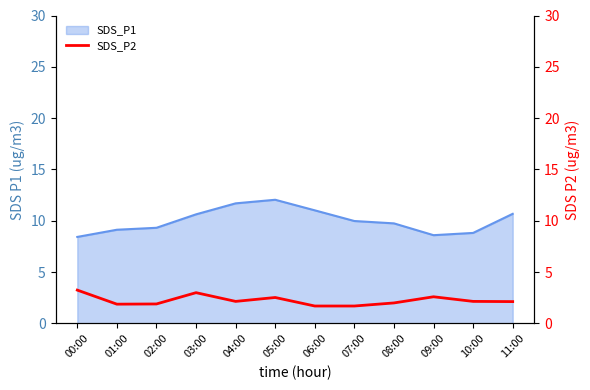

What is the minimum value for SDS_P1?

8.4